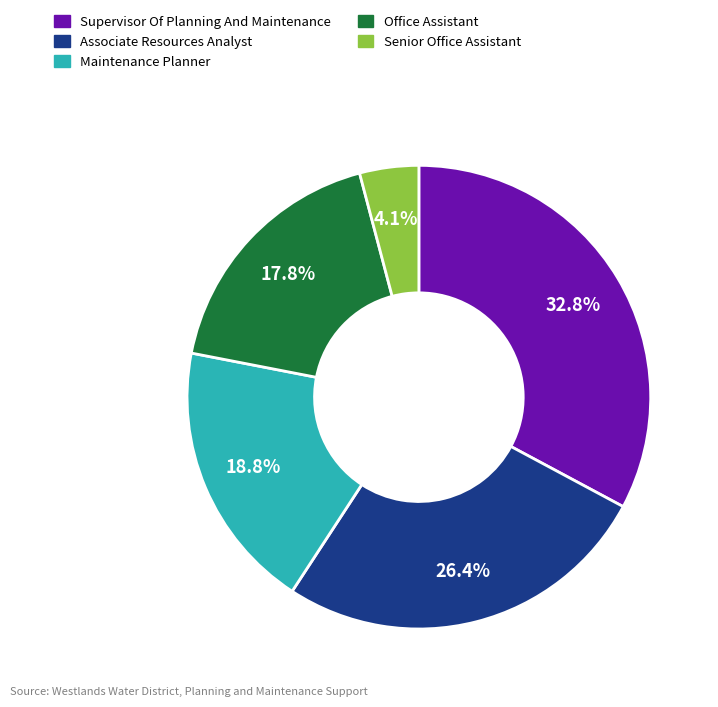

How many slices are in this pie chart?

5